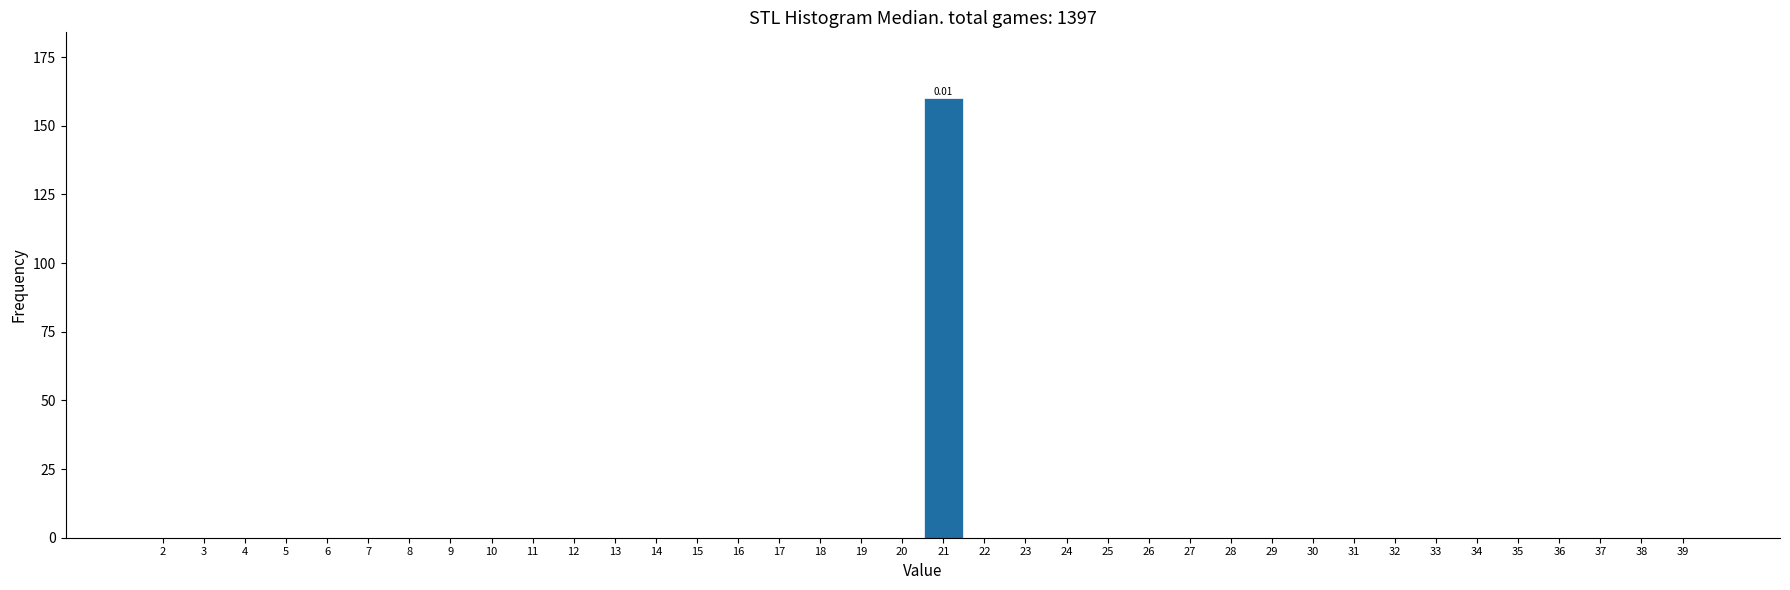

What is the sum of all values?

160